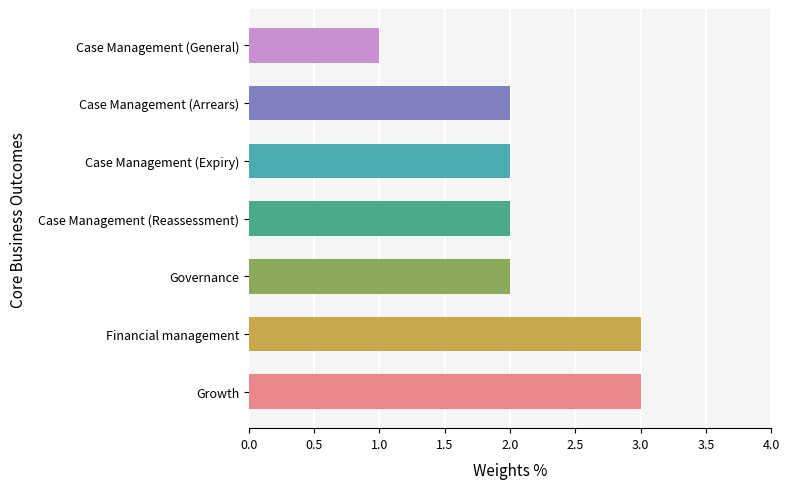

Which has a higher value, Financial management or Governance?

Financial management